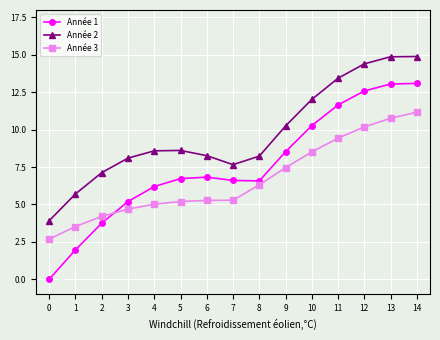

What is the minimum value for Année 2?

3.9